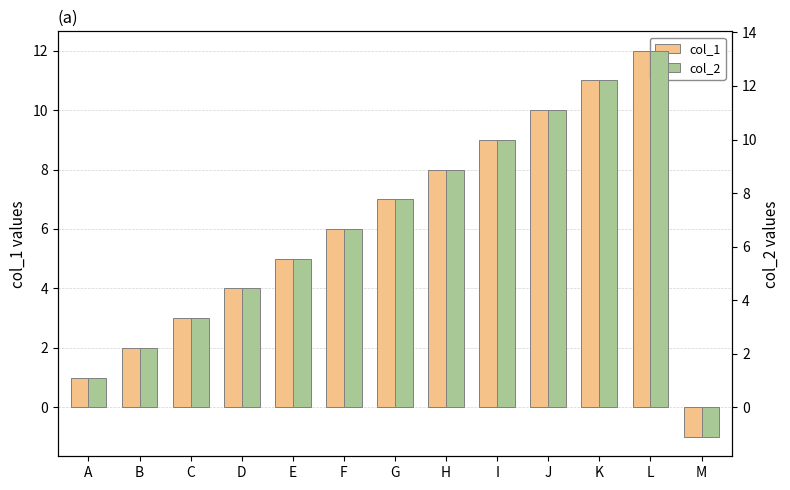

How many values in col_1 are below zero?

1